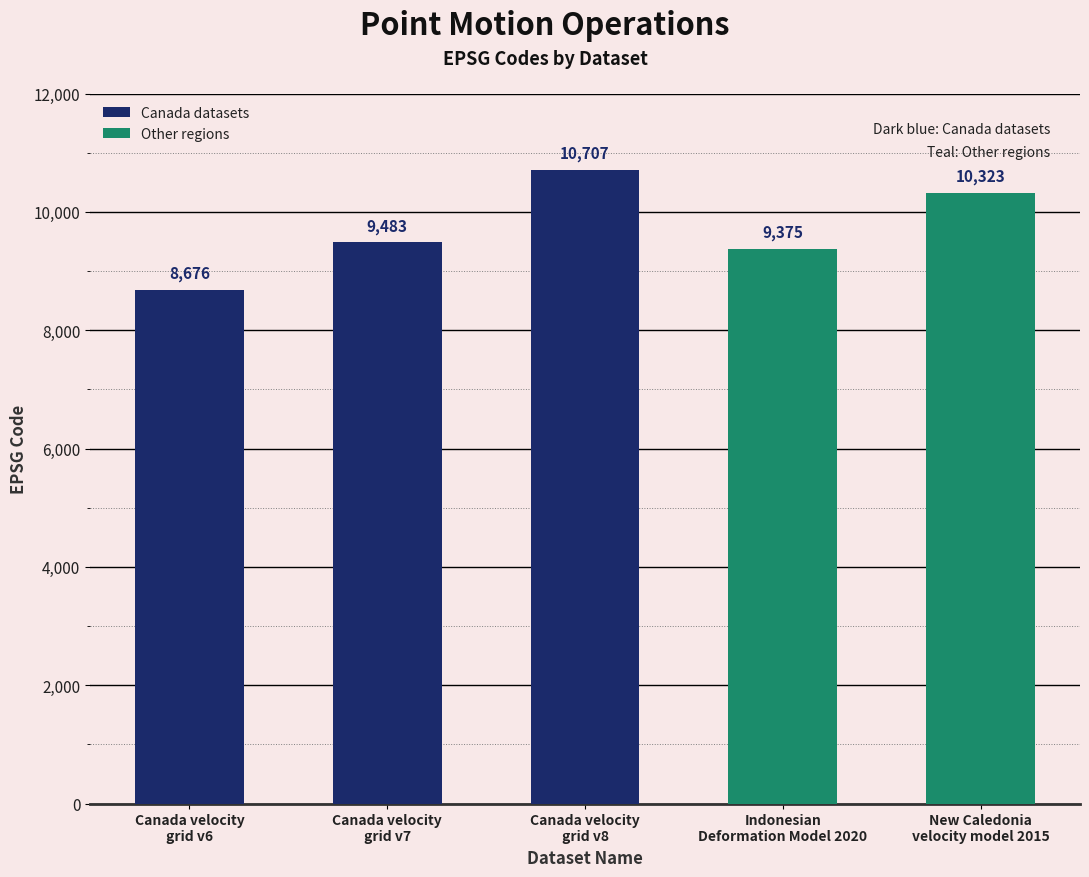

What is the label of the 2nd bar from the left?

Canada velocity
grid v7